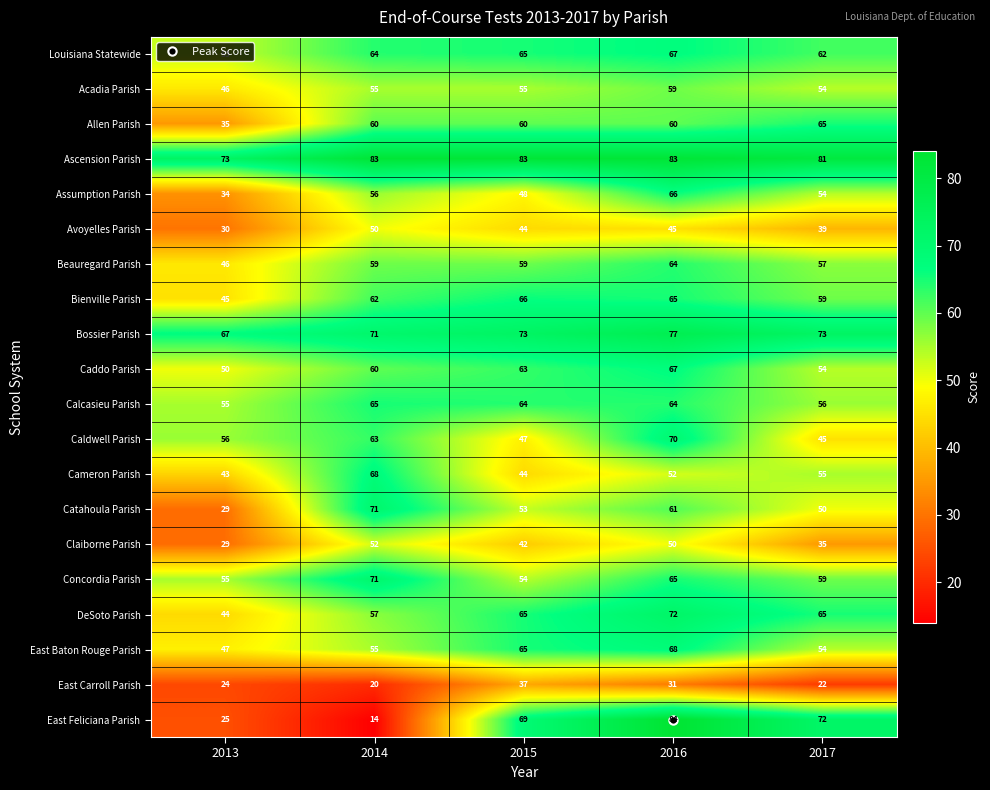

What is the approximate value of Caddo Parish at 2016, to the nearest 5?

65